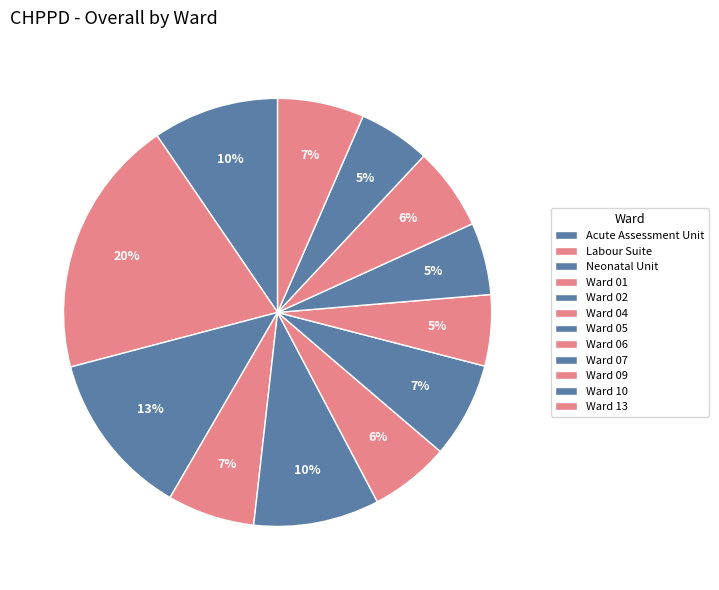

What percentage is the Ward 01 slice, to the nearest percent?

7%